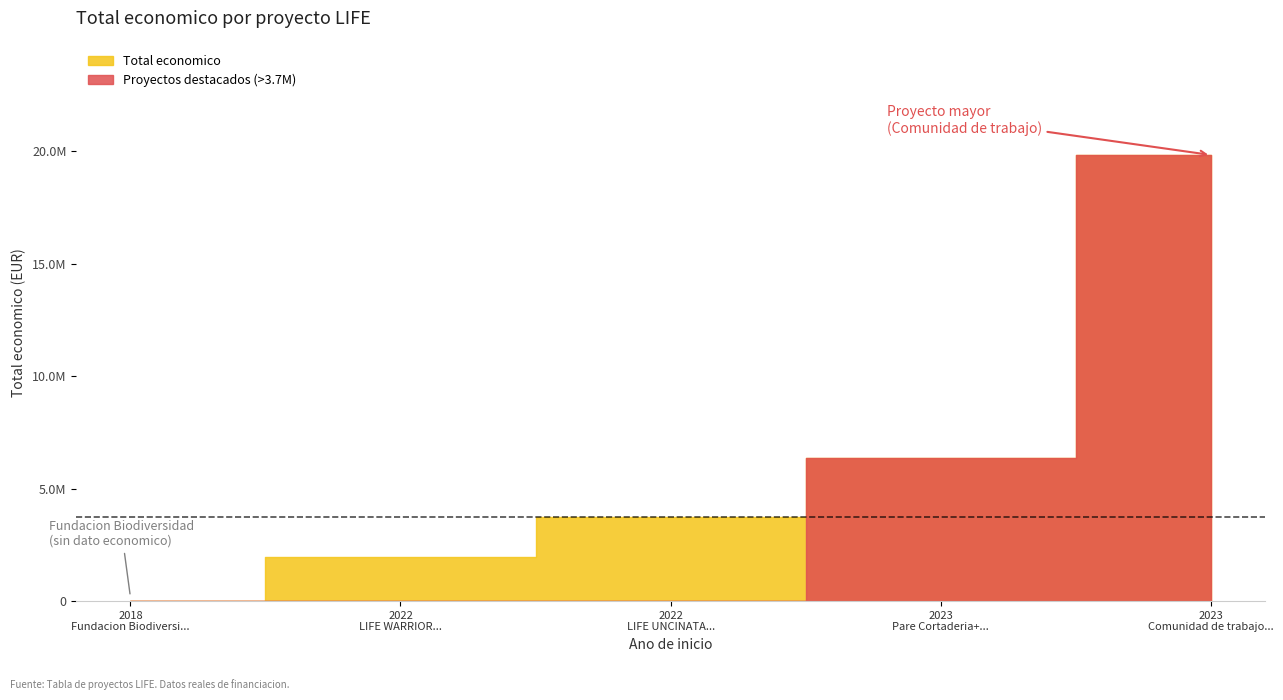

List the labels in order of value, smallest first.

2018, 2022, 2022, 2023, 2023